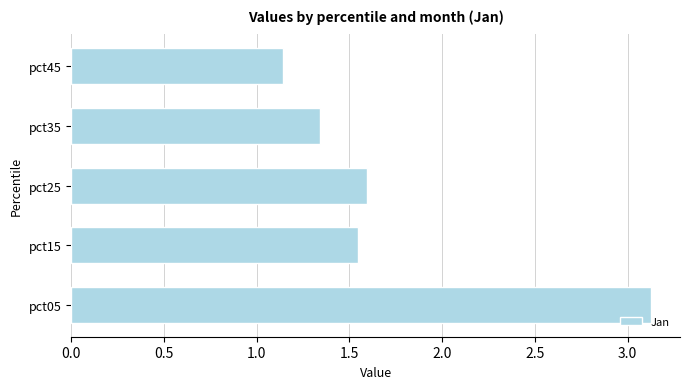

The value at pct25 is 1.6. True or false?

True